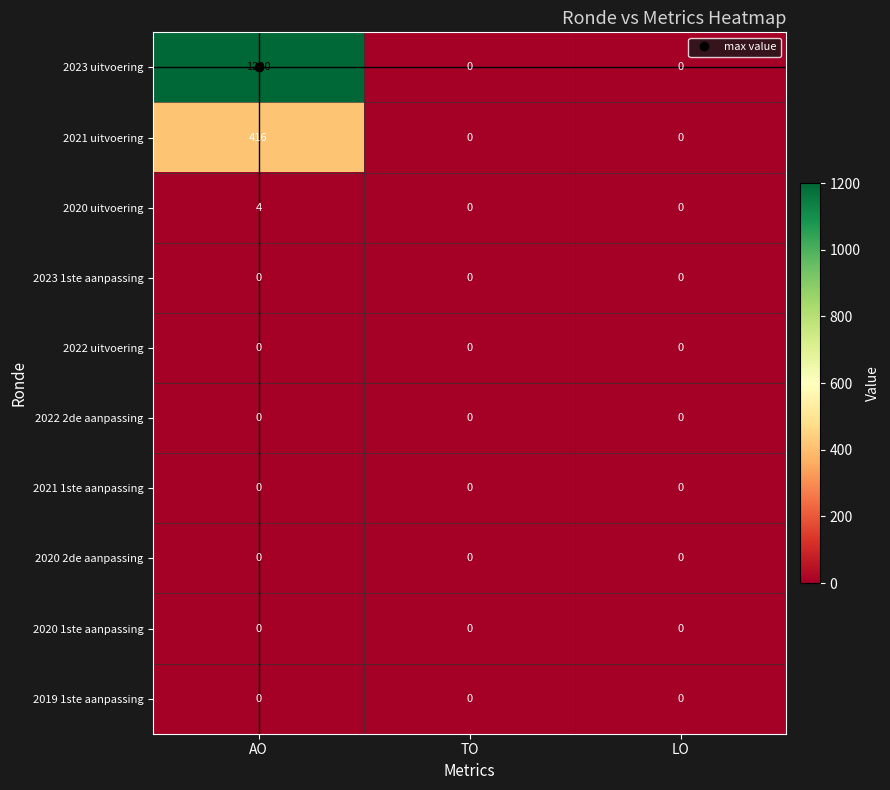

Which series has the largest range (max minus min)?

2023 uitvoering